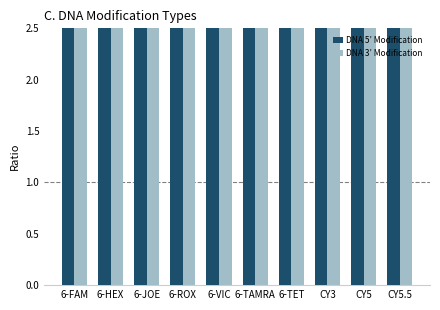

How many DNA 3’ Modification values are between 3 and 5?

10